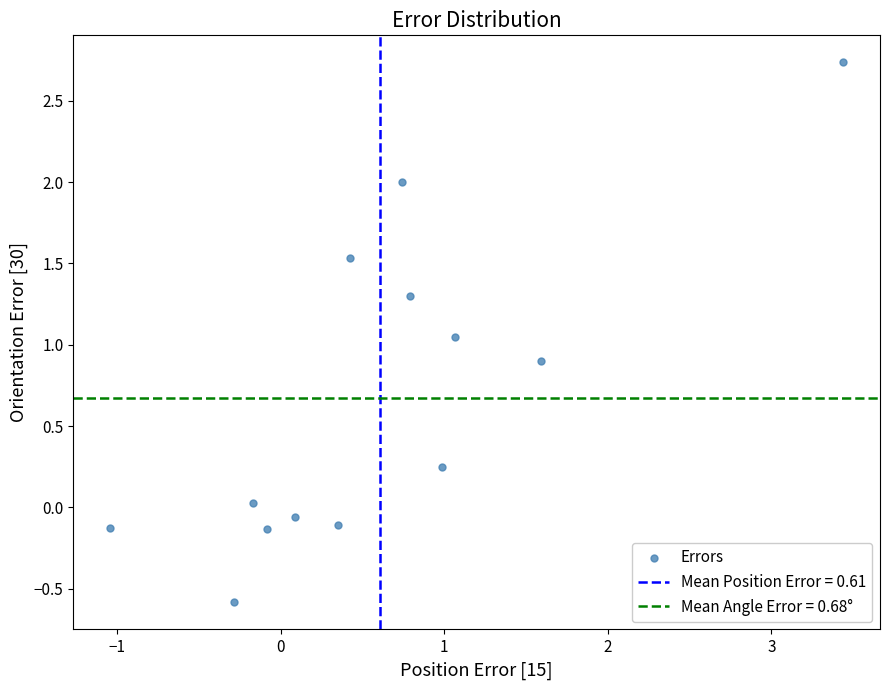

What is the range of Y values (max minus min)?

3.3